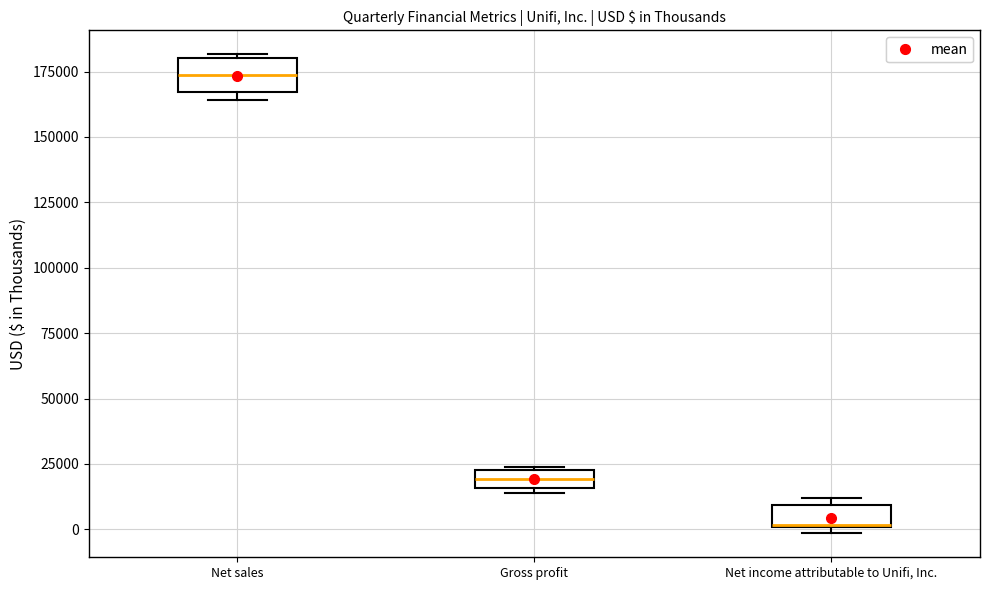

Where is the lower edge of the box for Net income attributable to Unifi, Inc. on the y-axis? The values are not printed on the chart, so give them approximately, as read against the axis.

0